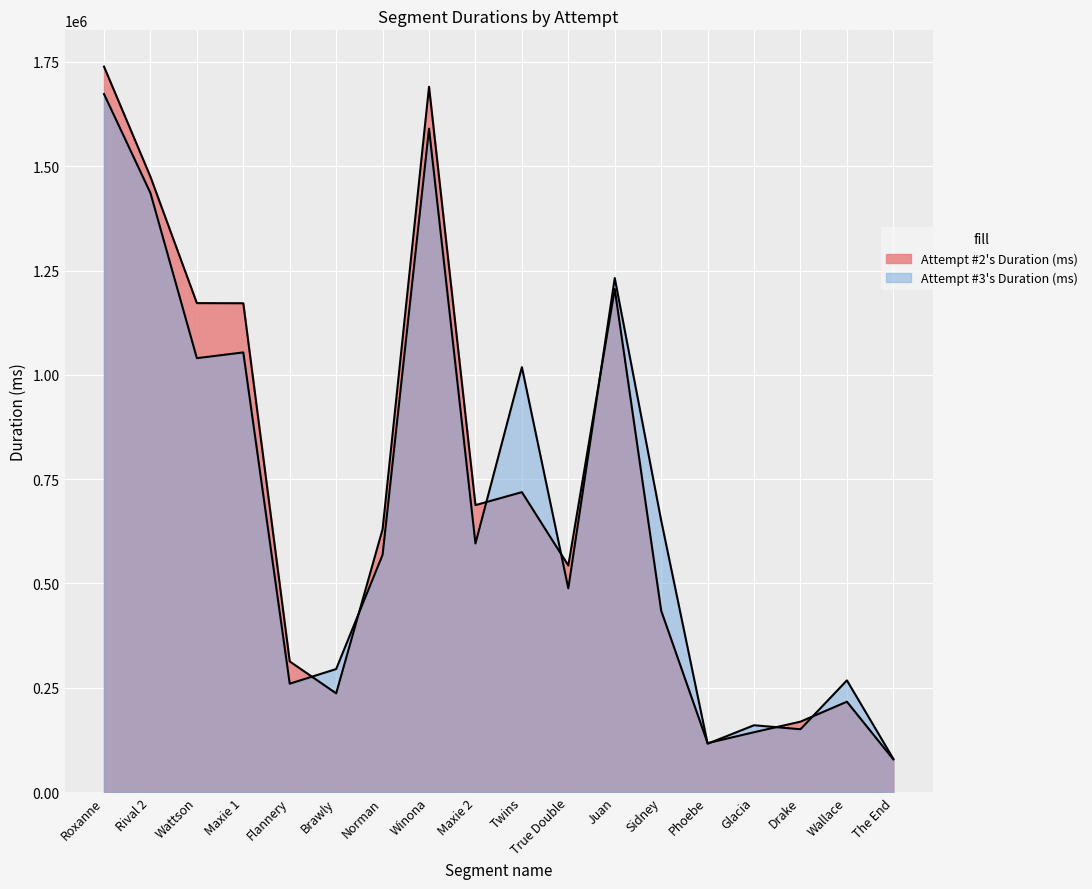

Is the value of Attempt #3's Duration (ms) at Wattson greater than the value of Attempt #2's Duration (ms) at Glacia?

Yes